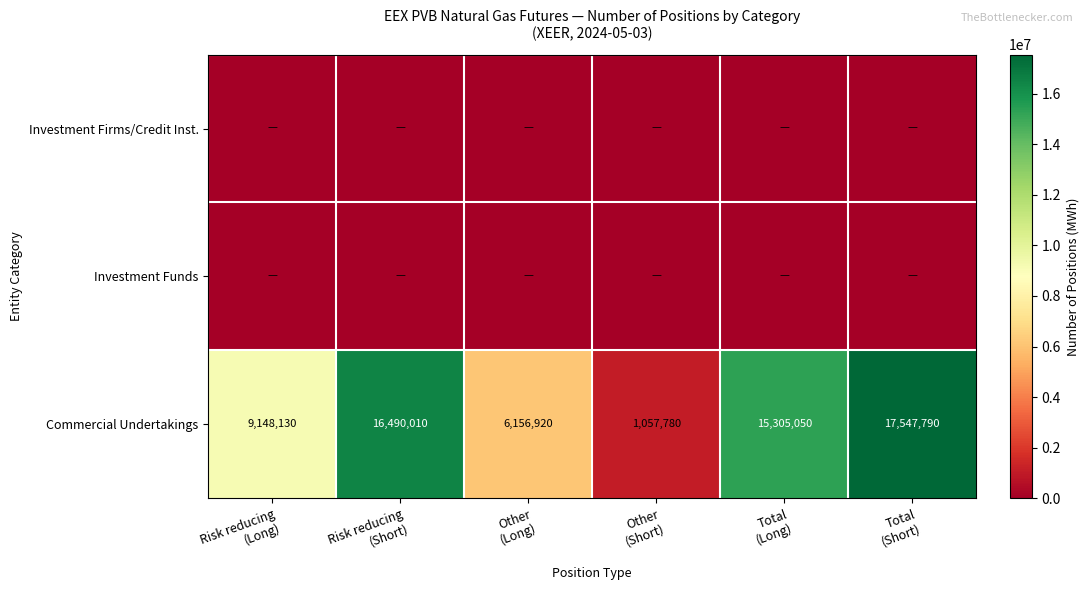

What is the highest value of the Commercial Undertakings series?

17547790